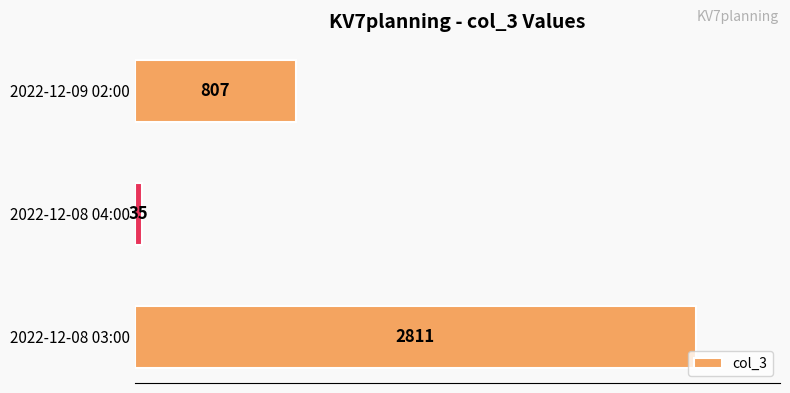

The chart shows a value of 1285 at 2022-12-09 02:00. True or false?

False